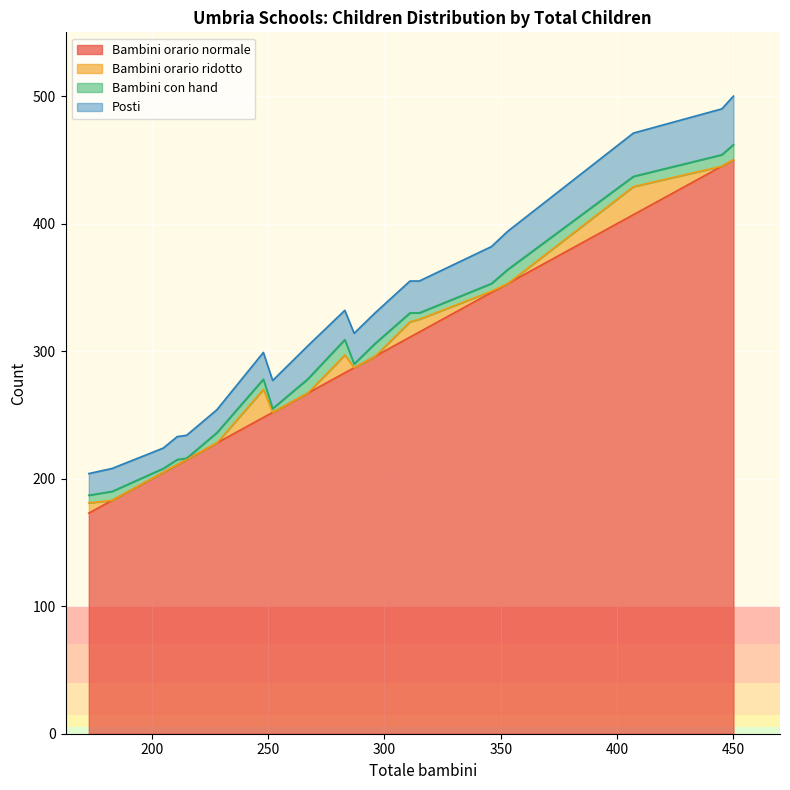

What is the maximum value for Bambini orario normale?

450